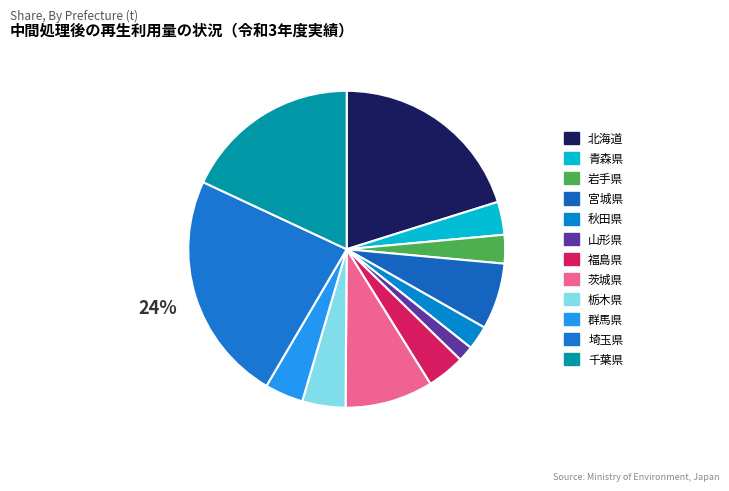

Count the number of slices in the pie.

12